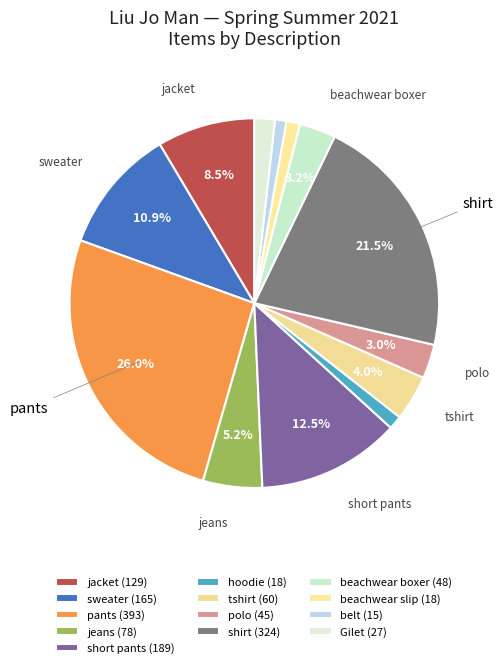

Count the number of slices in the pie.

13